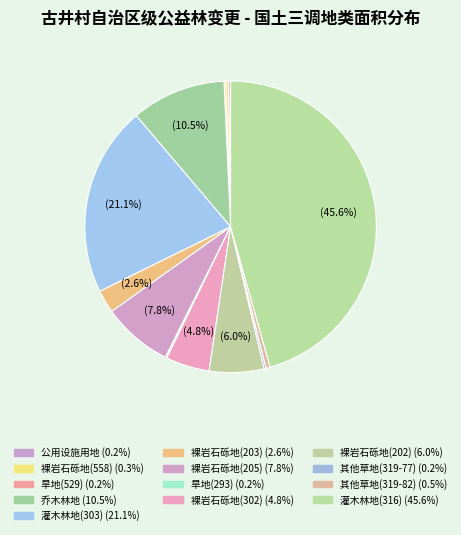

Rank the categories by value from lowest to highest.

旱地(529), 旱地(293), 公用设施用地, 其他草地(319-77), 裸岩石砾地(558), 其他草地(319-82), 裸岩石砾地(203), 裸岩石砾地(302), 裸岩石砾地(202), 裸岩石砾地(205), 乔木林地, 灌木林地(303), 灌木林地(316)